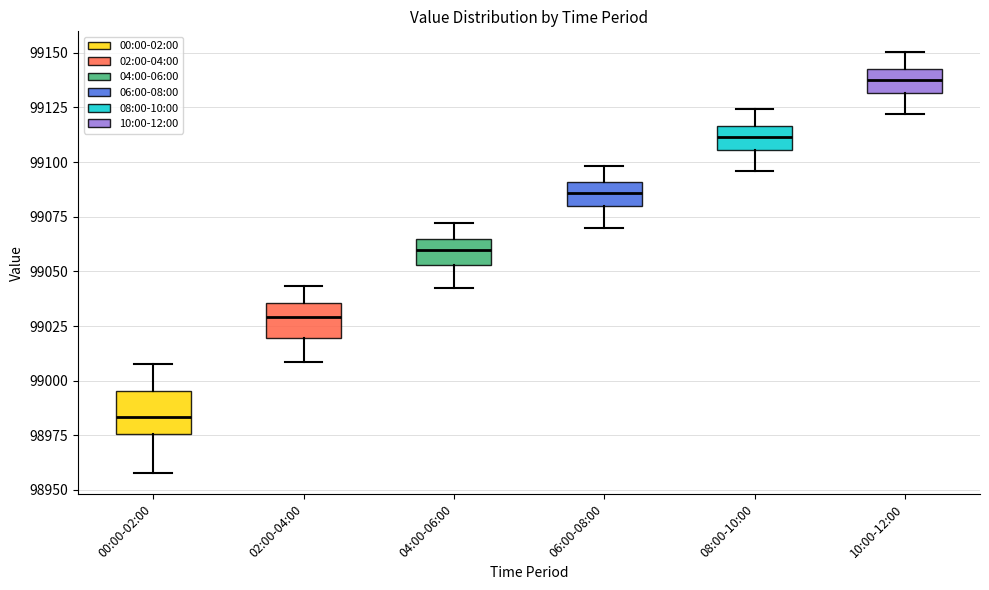

Where does the median line of the box for 10:00-12:00 sit on the y-axis? The values are not printed on the chart, so give them approximately, as read against the axis.

99140